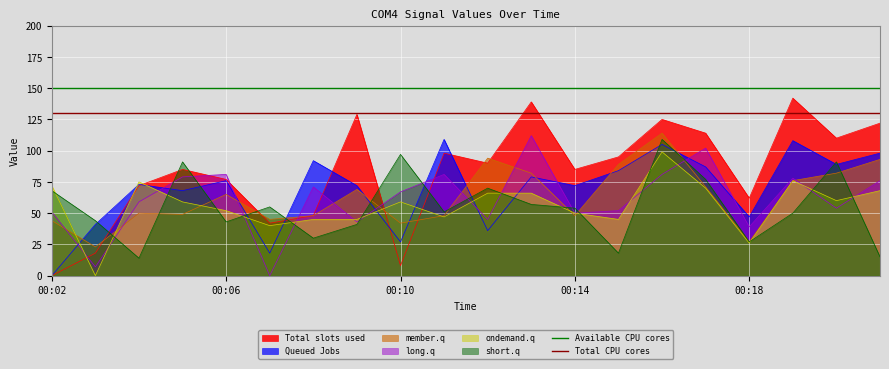

How many intersections are there between Queued Jobs and long.q?

9